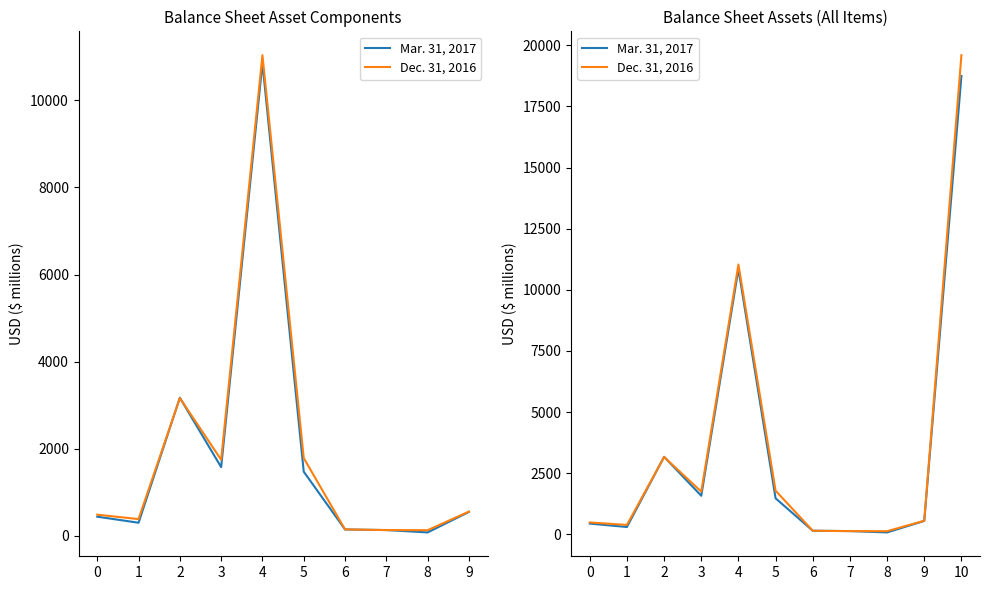

What is the value of the Mar. 31, 2017 point at the 6th from the left?

1476